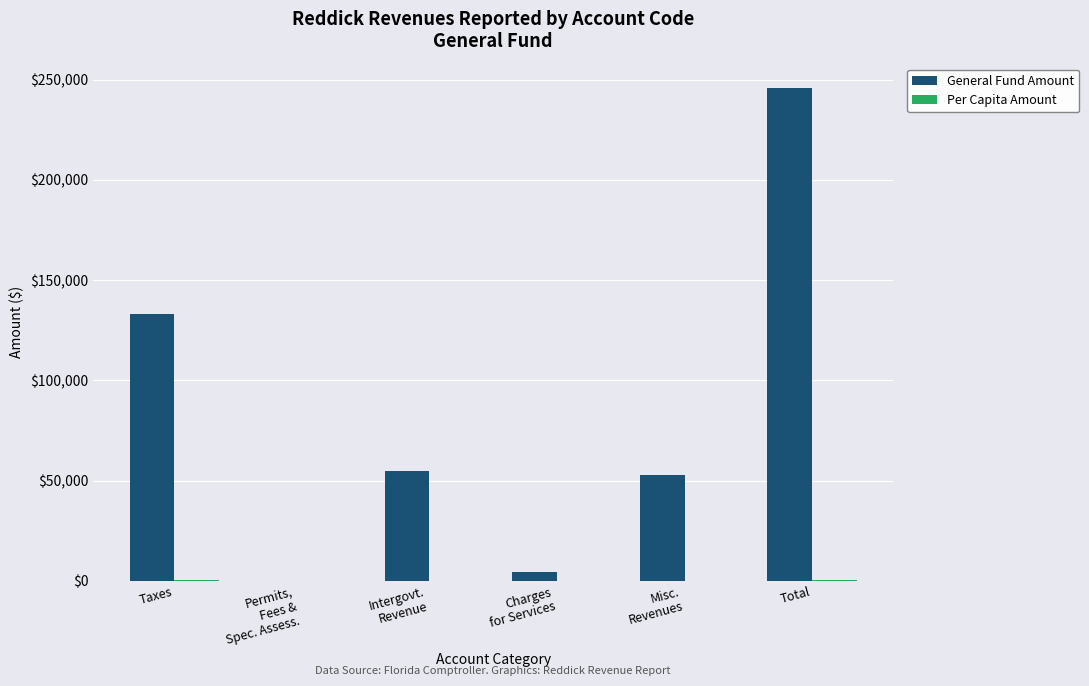

Is it true that General Fund Amount equals 114182.1 at Total?

False